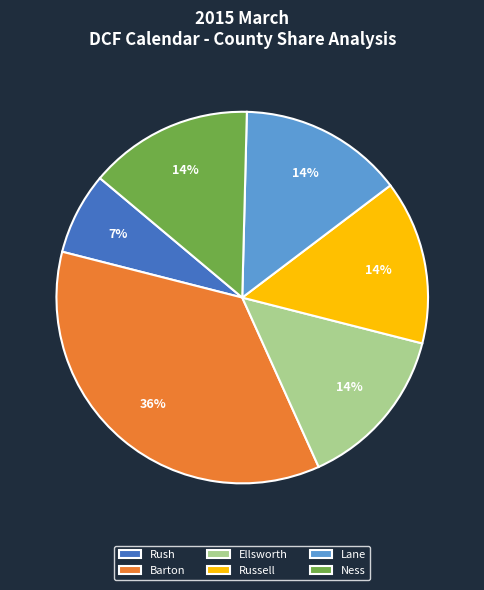

Does Rush represent more than half of the total?

No